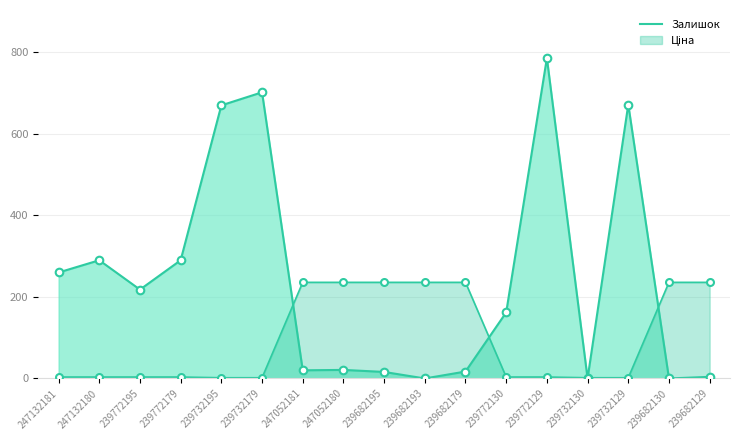

Between 239772179 and 239682193, which is larger?

239772179